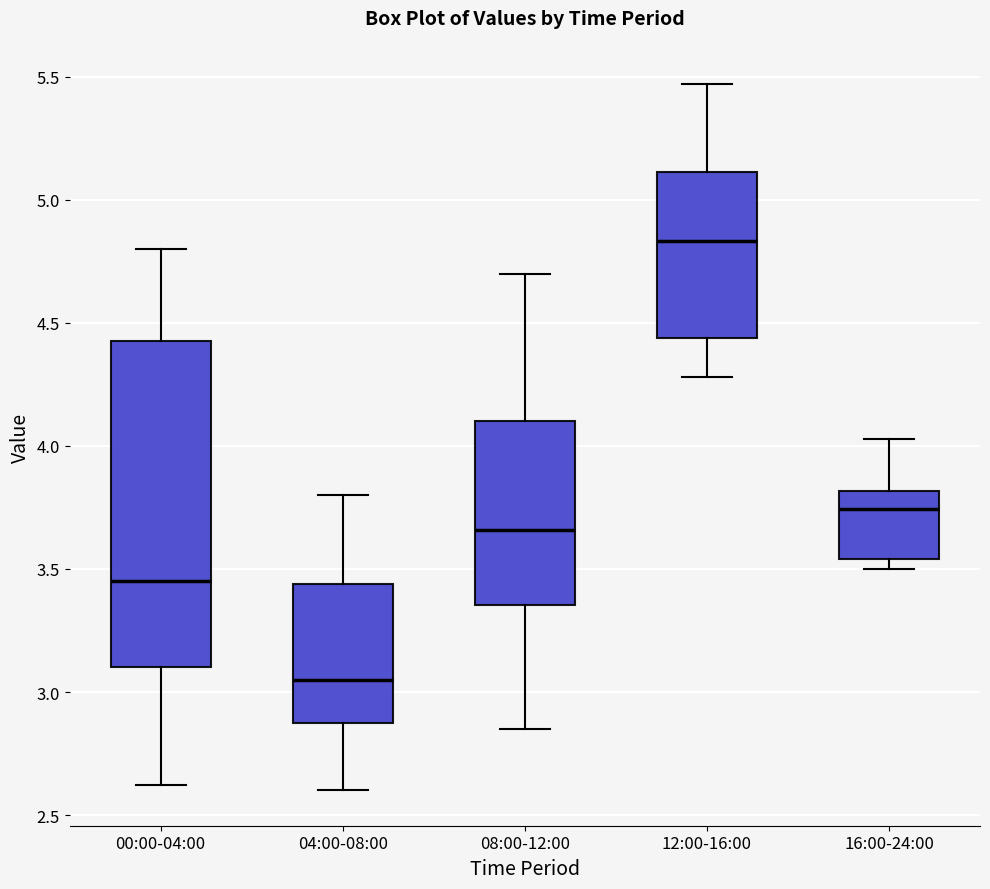

Which box's median line is the lowest?

04:00-08:00